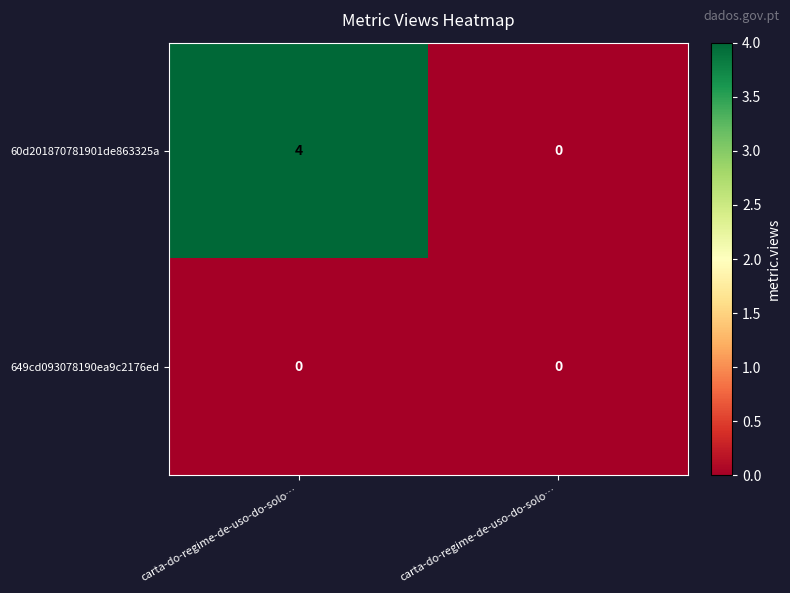

Reading left to right, extract all data points from this chart.

60d201870781901de863325a: carta-do-regime-de-uso-do-solo…=4	carta-do-regime-de-uso-do-solo…=0
649cd093078190ea9c2176ed: carta-do-regime-de-uso-do-solo…=0	carta-do-regime-de-uso-do-solo…=0